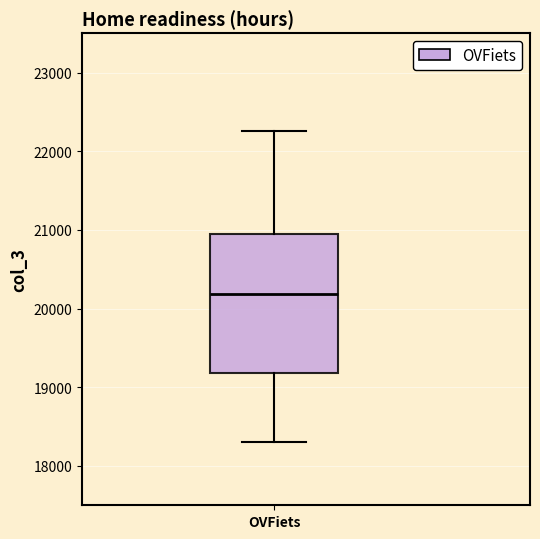

Where does the median line of the box for OVFiets sit on the y-axis? The values are not printed on the chart, so give them approximately, as read against the axis.

20200